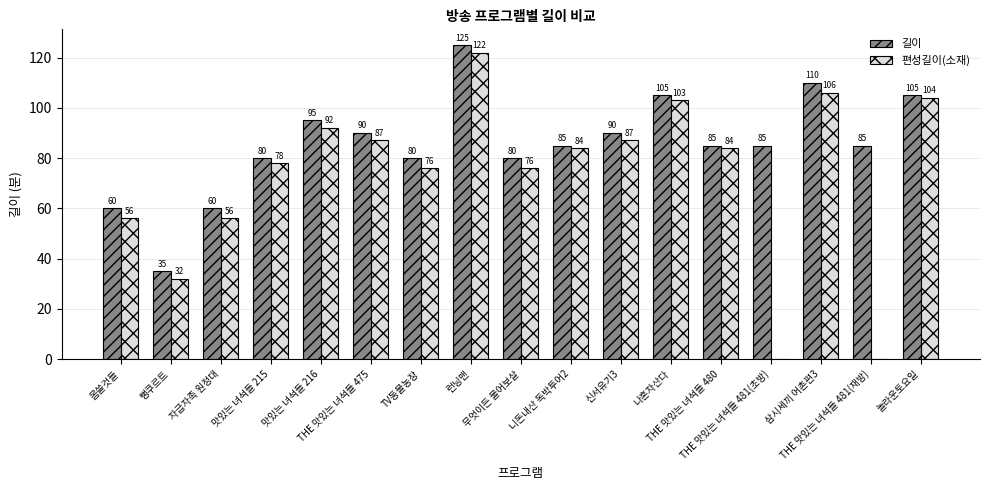

The 편성길이(소재) series shows 174 at 나혼자산다. True or false?

False